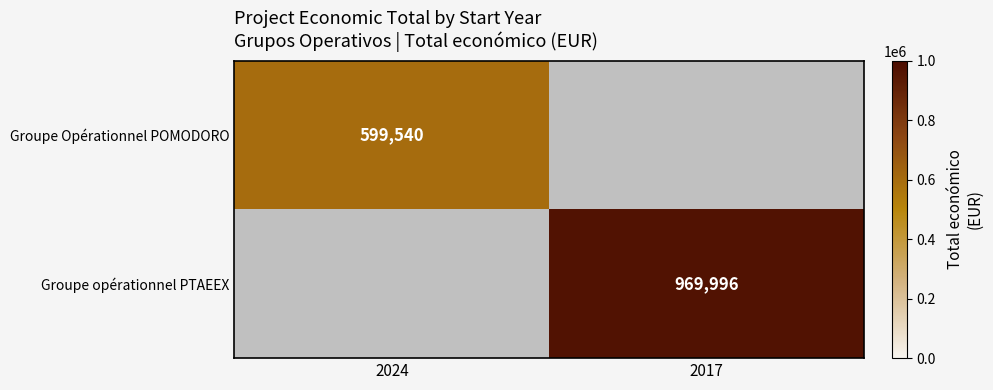

What is the smallest value displayed?

599540.0